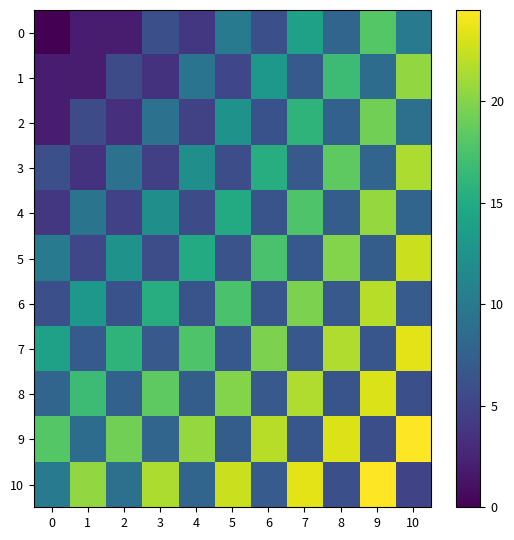

Rank the series by their maximum value, from highest to lowest.

9, 10, 7, 8, 5, 6, 3, 4, 1, 2, 0